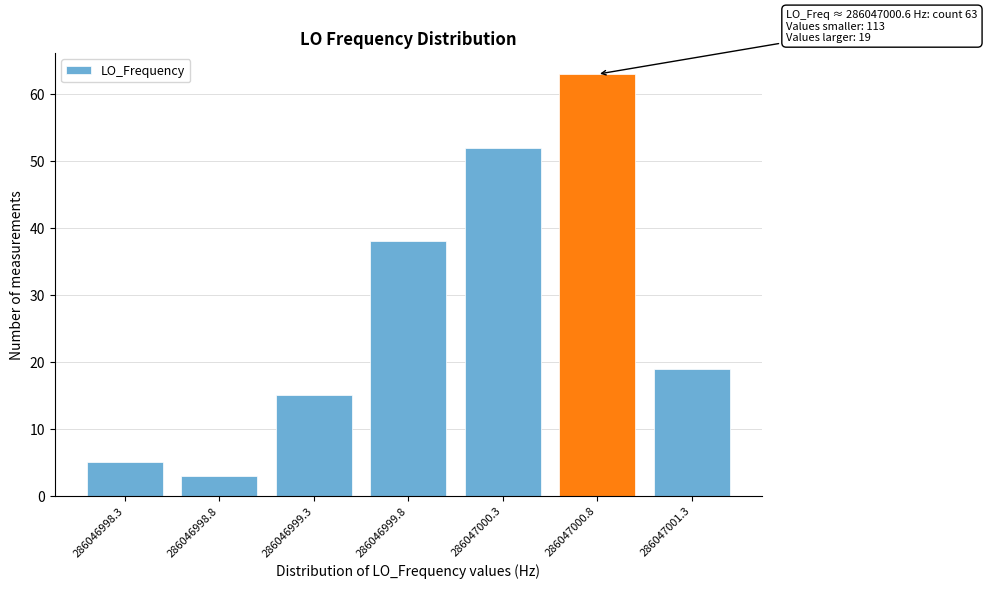

Reading left to right, extract all data points from this chart.

286046998.3=5	286046998.8=3	286046999.3=15	286046999.8=38	286047000.3=52	286047000.8=63	286047001.3=19